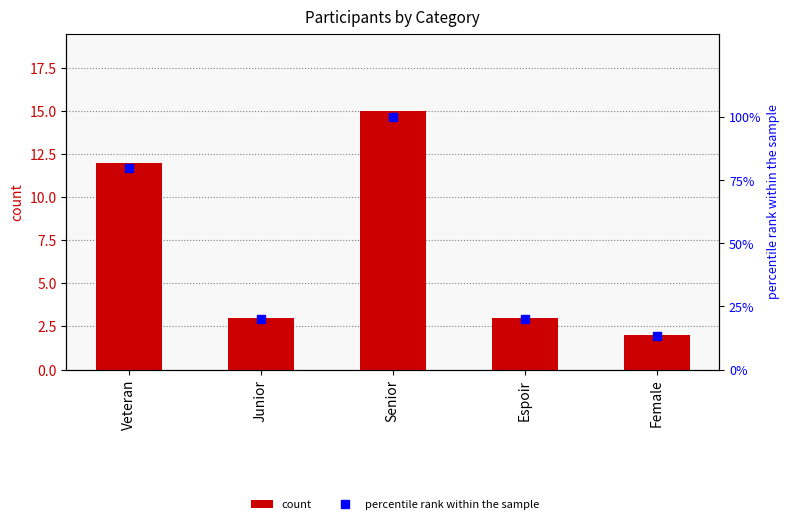

Rank the categories by count value from lowest to highest.

Female, Junior, Espoir, Veteran, Senior